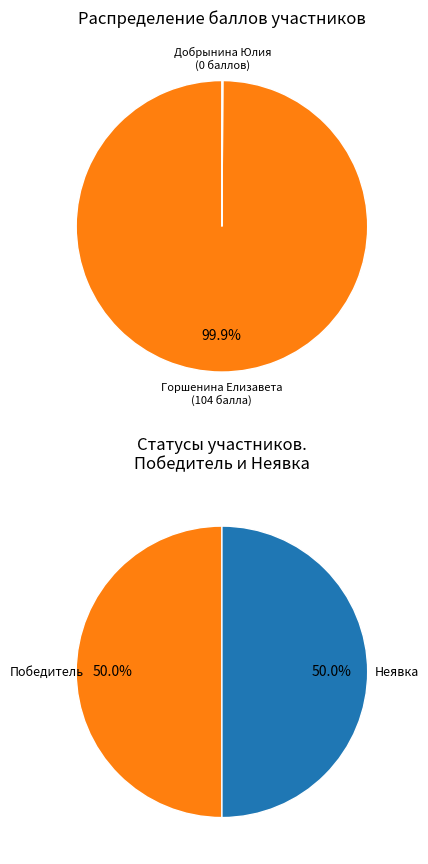

Count the number of slices in the pie.

2